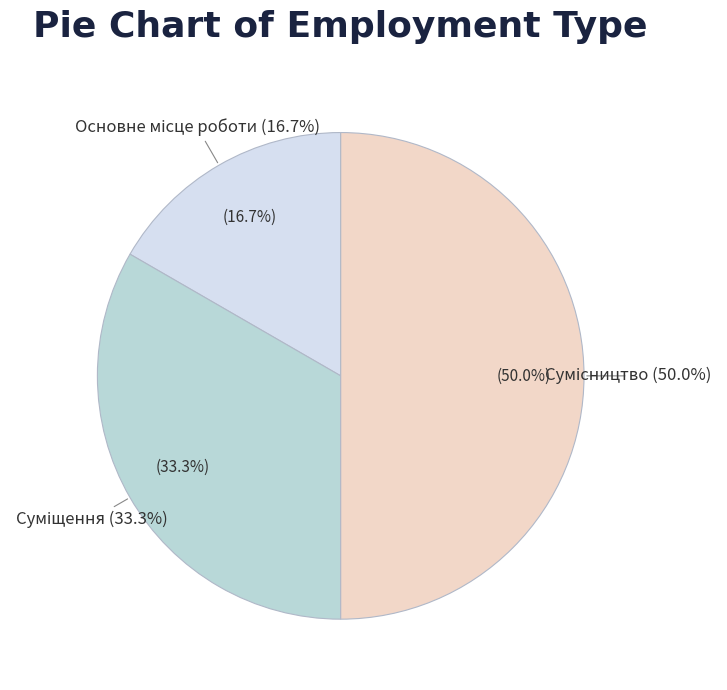

Rank the categories by value from lowest to highest.

Основне місце роботи, Суміщення, Сумісництво